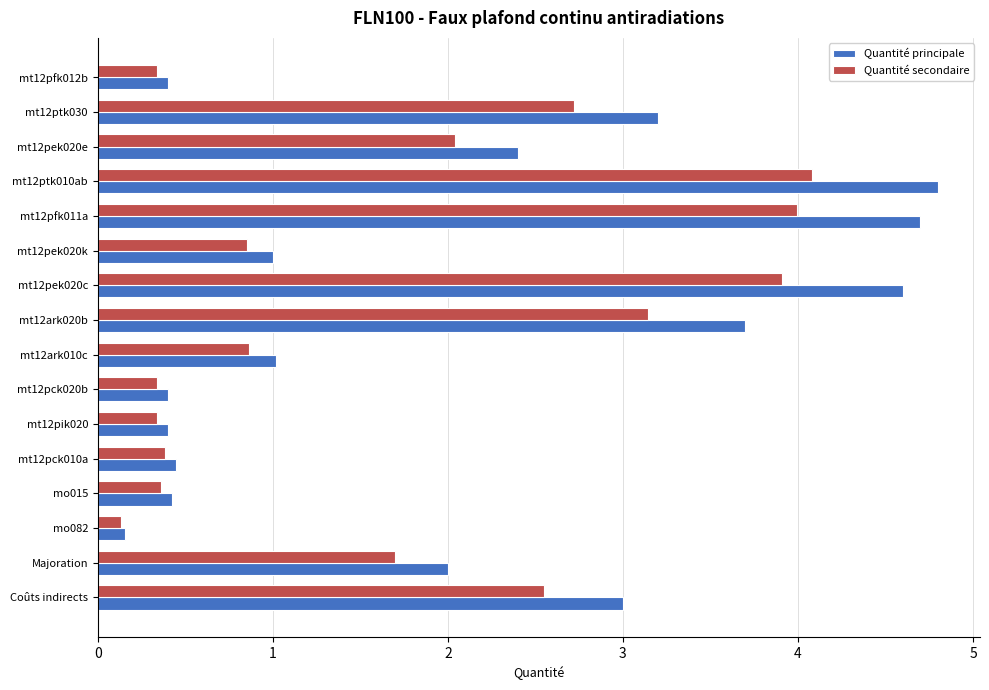

Which series has the largest total across all categories?

Quantité principale